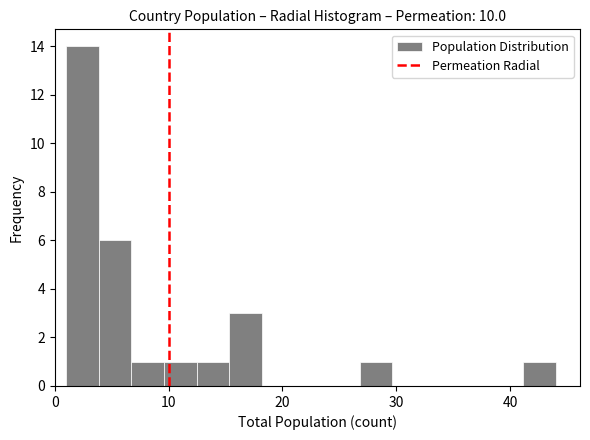

Around what value on the x-axis is the tallest bar? Give the approximate position of its centre, as read against the axis.

2